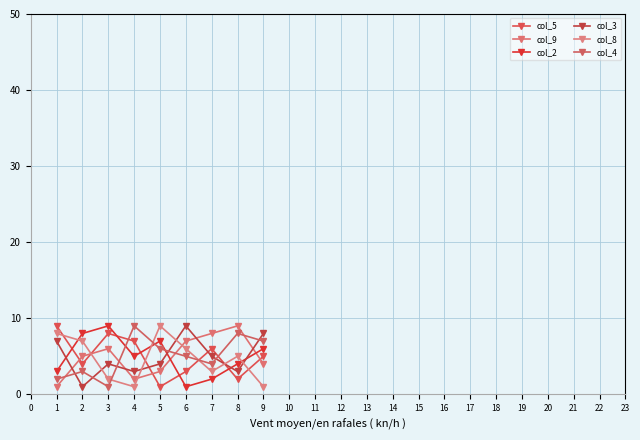

Where does the col_2 series first go above 5?

2